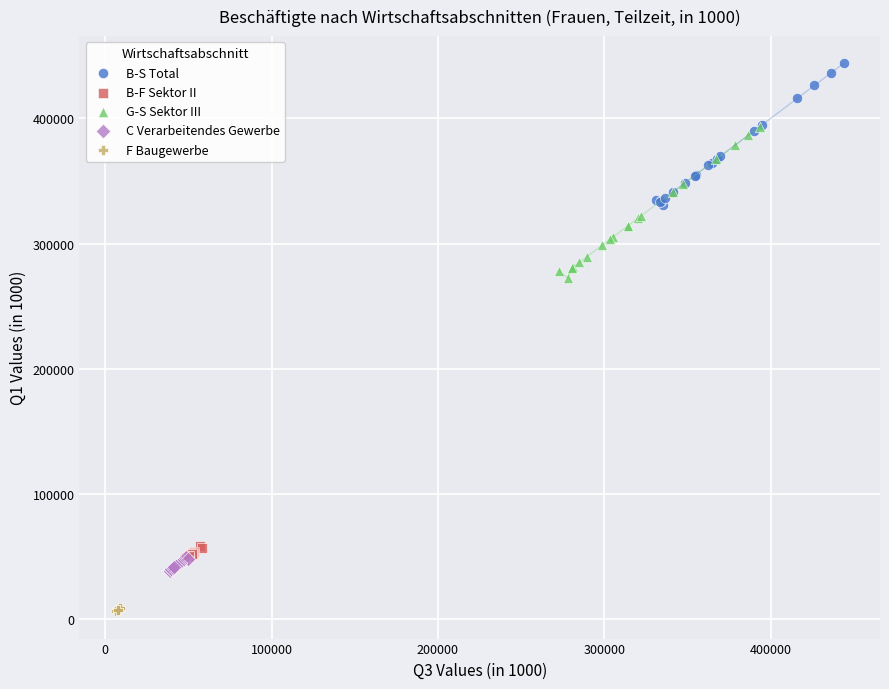

Which series contains the lowest Y value?

F Baugewerbe